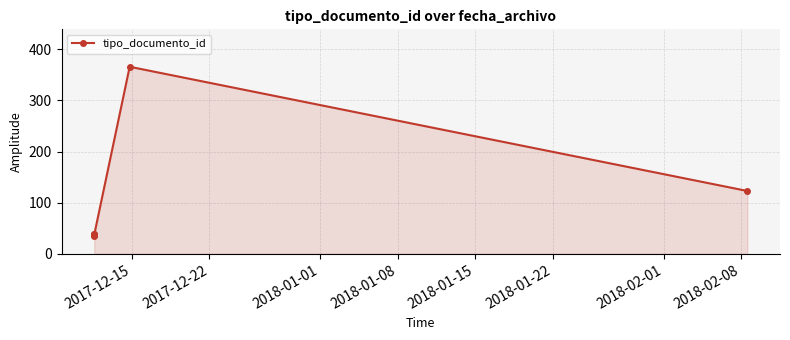

What is the minimum value shown in the chart?

35